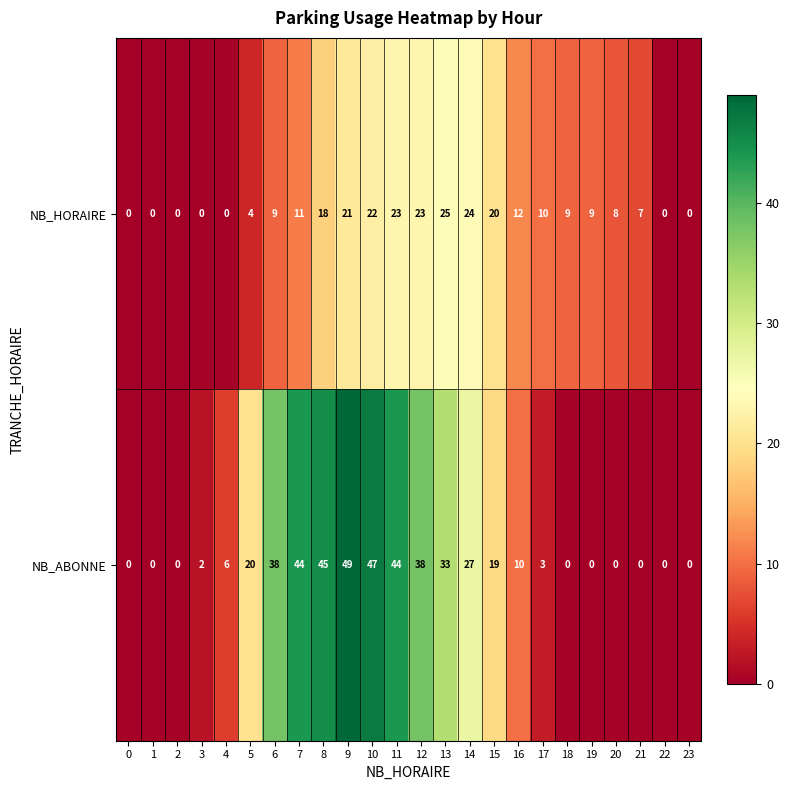

How many categories are shown in the chart?

24